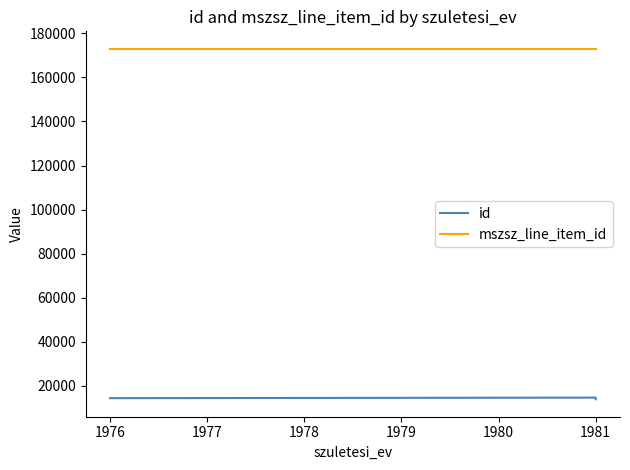

At which label does mszsz_line_item_id reach its peak?

1981